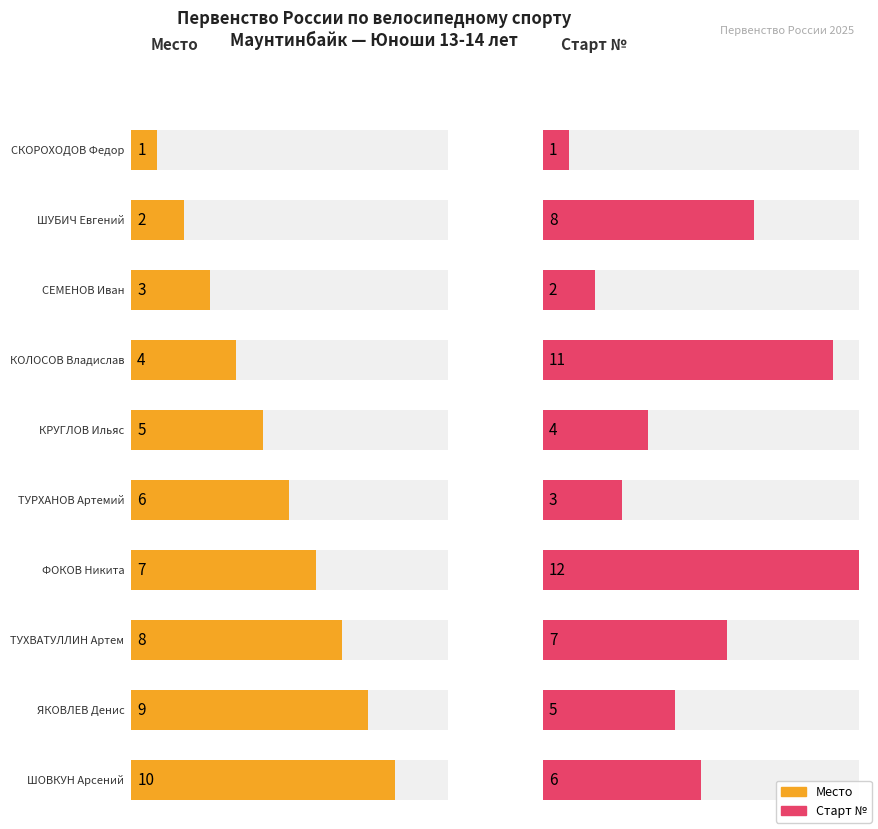

Reading left to right, list all the values displayed in this chart.

Место: СКОРОХОДОВ Федор=1	ШУБИЧ Евгений=2	СЕМЕНОВ Иван=3	КОЛОСОВ Владислав=4	КРУГЛОВ Ильяс=5	ТУРХАНОВ Артемий=6	ФОКОВ Никита=7	ТУХВАТУЛЛИН Артем=8	ЯКОВЛЕВ Денис=9	ШОВКУН Арсений=10
Старт №: СКОРОХОДОВ Федор=1	ШУБИЧ Евгений=8	СЕМЕНОВ Иван=2	КОЛОСОВ Владислав=11	КРУГЛОВ Ильяс=4	ТУРХАНОВ Артемий=3	ФОКОВ Никита=12	ТУХВАТУЛЛИН Артем=7	ЯКОВЛЕВ Денис=5	ШОВКУН Арсений=6